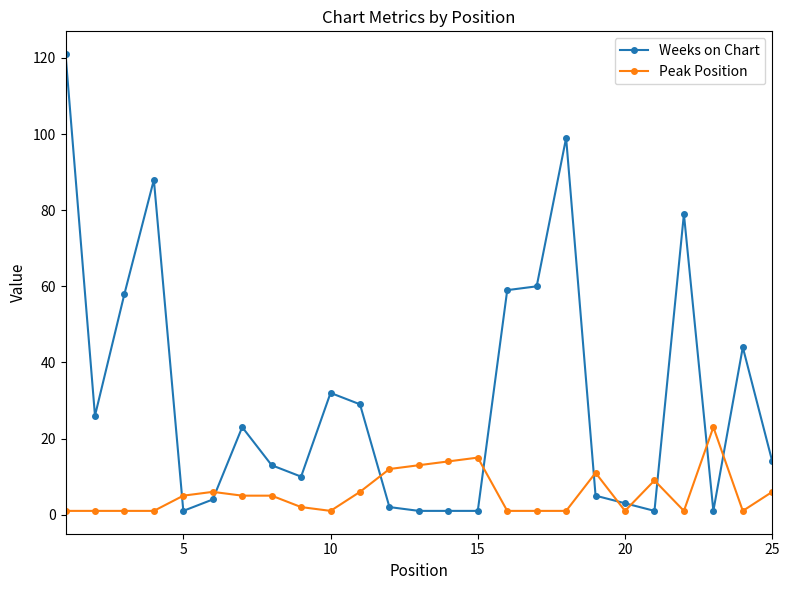

True or false: Peak Position has more than 2 interior local peaks.

True